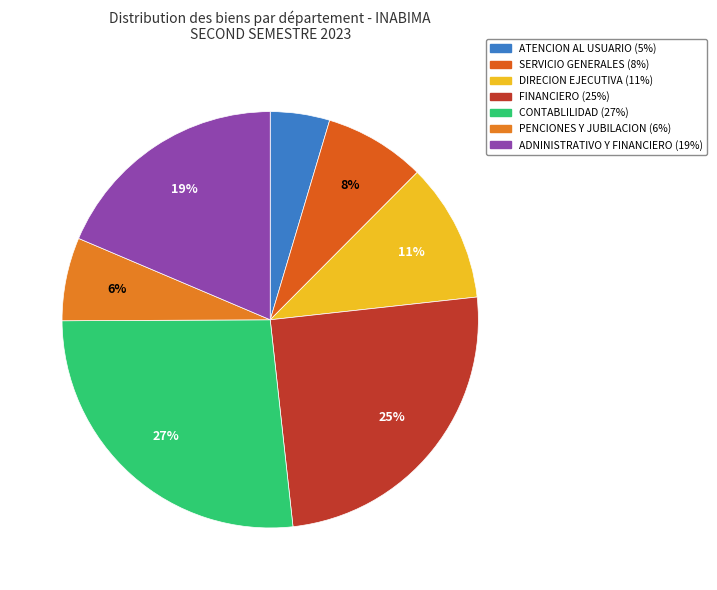

Count the number of slices in the pie.

7